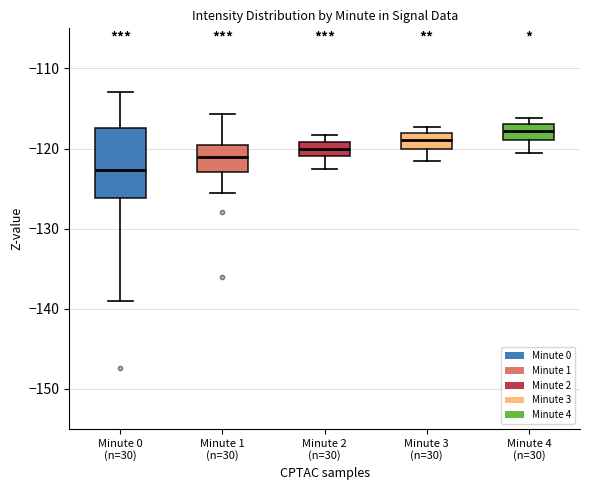

Where is the lower edge of the box for Minute 3 (n=30) on the y-axis? The values are not printed on the chart, so give them approximately, as read against the axis.

-120